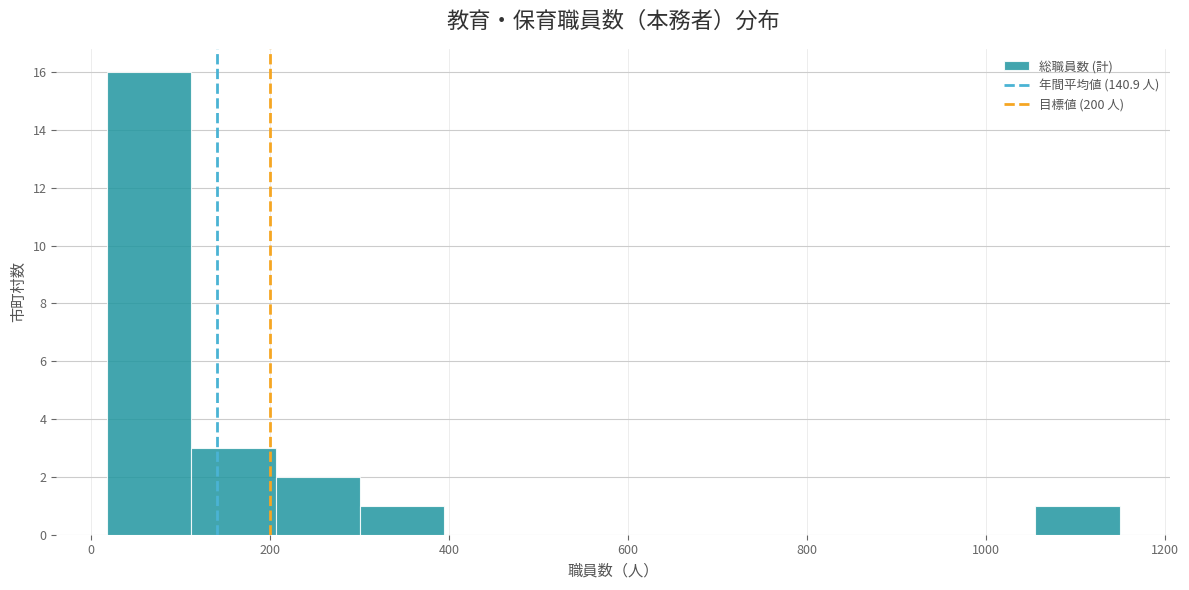

Reading left to right, list every bar in this chart as the range it spans on the x-axis followed by its height. Neither the bar edges nor the heights are printed on the chart, so give them approximately, as read against the axes.

20 to 120: 16
120 to 200: 3
200 to 300: 2
300 to 400: 1
400 to 480: 0
480 to 580: 0
580 to 680: 0
680 to 780: 0
780 to 860: 0
860 to 960: 0
960 to 1060: 0
1060 to 1140: 1